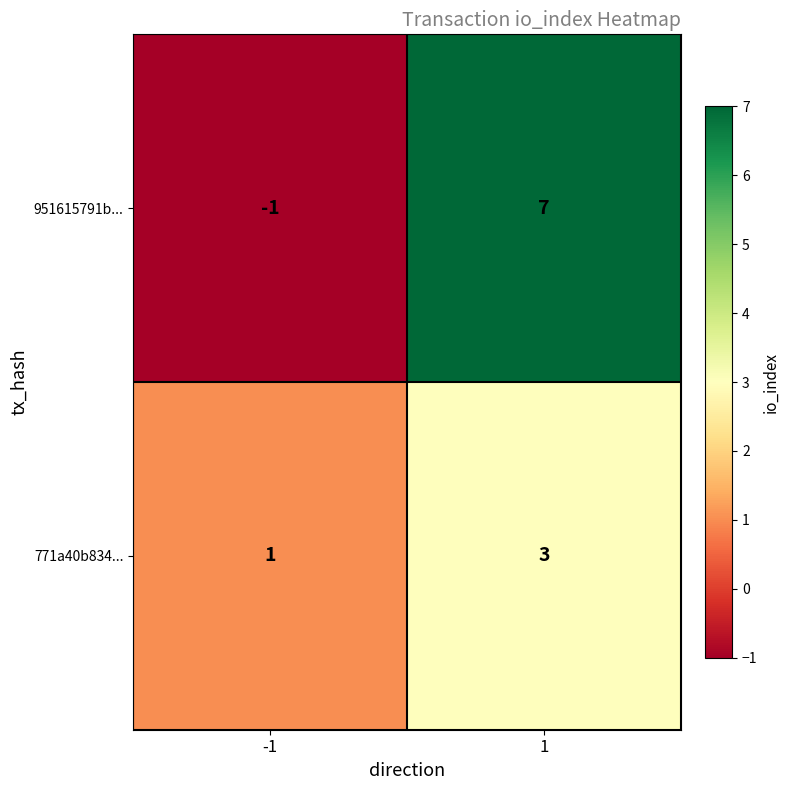

At which category is the sum across all series the highest?

1